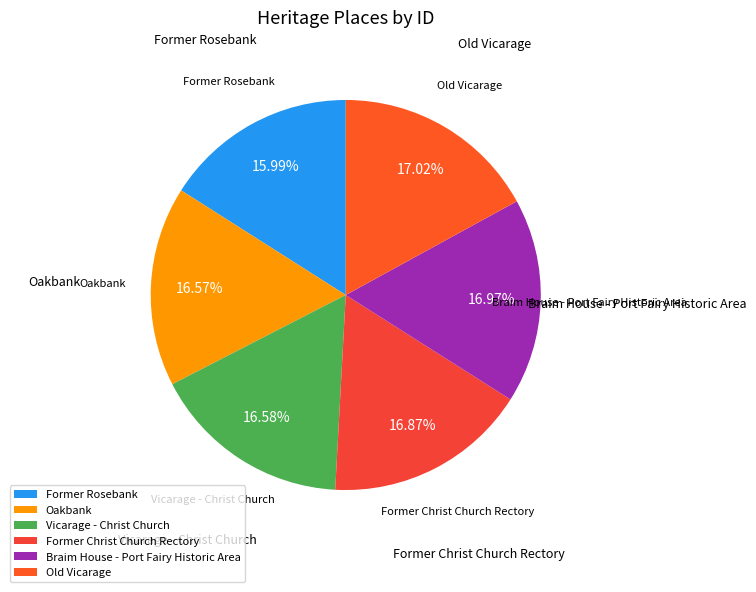

To the nearest percent, what is the average slice percentage?

17%